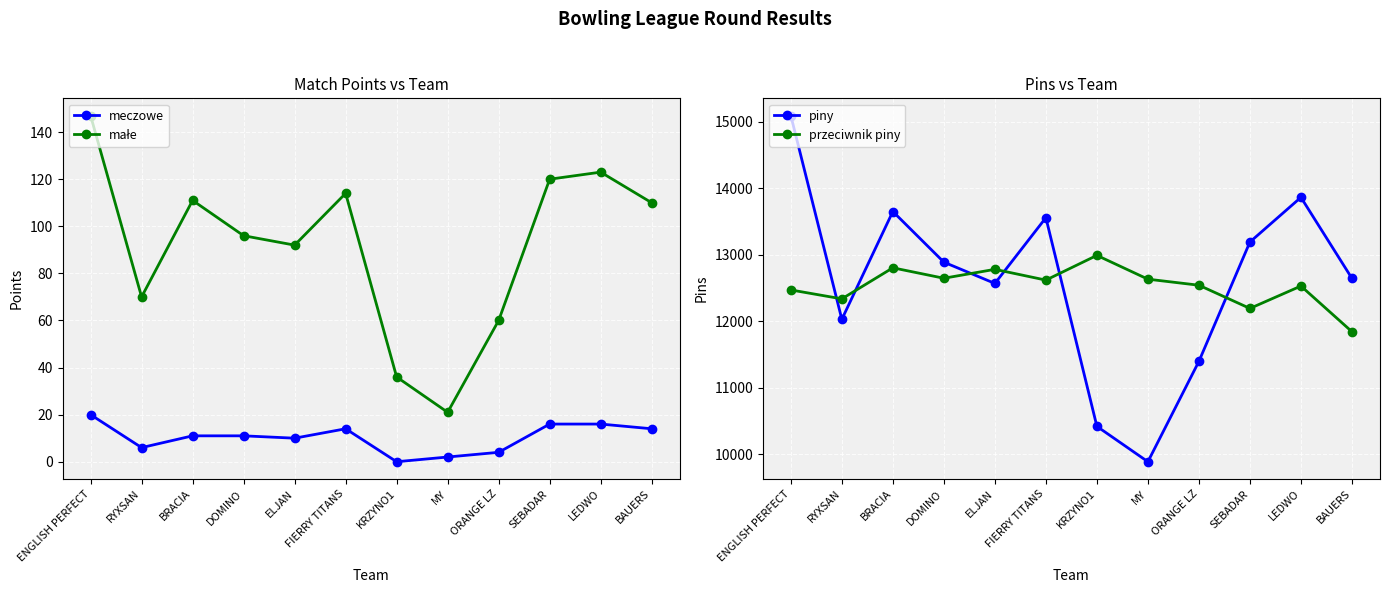

Does the chart display data point markers on the line(s)?

Yes